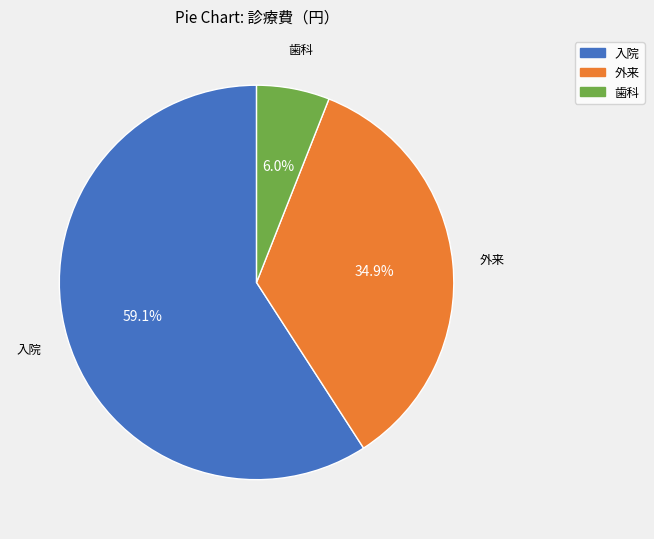

What percentage is the 入院 slice, to the nearest percent?

59%